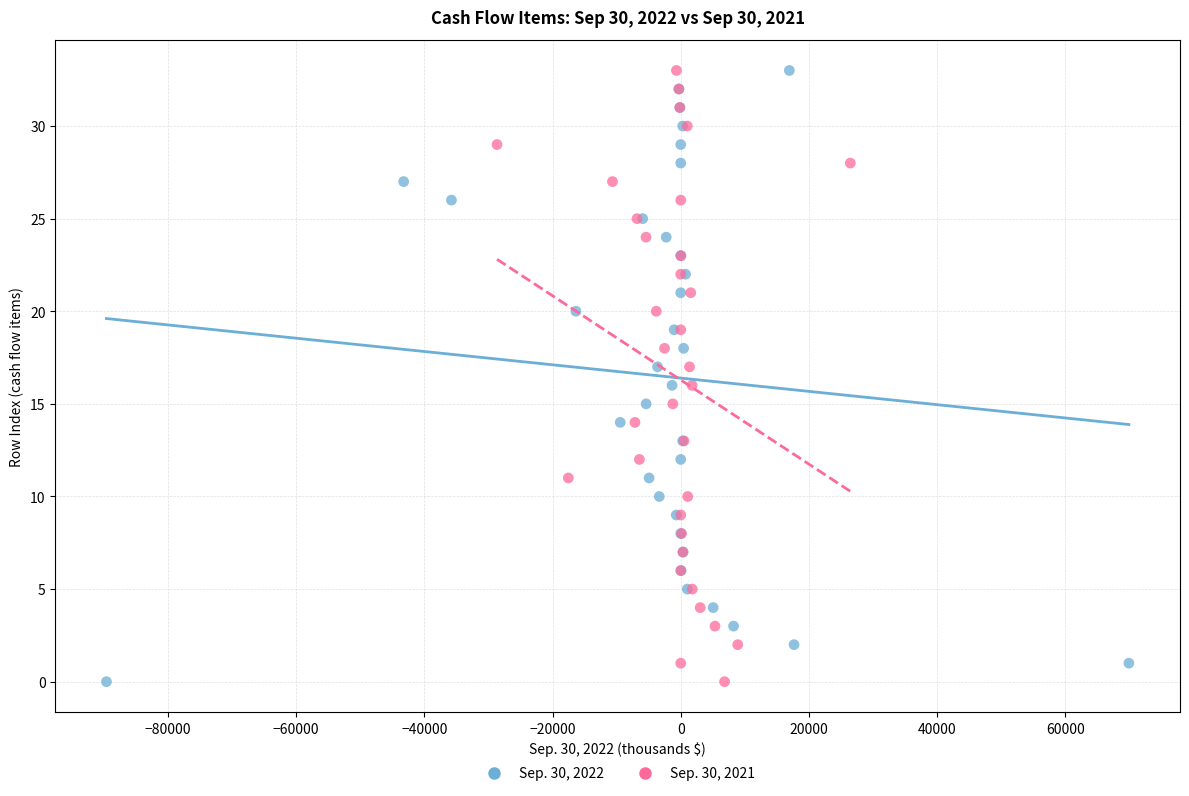

What are all the series names shown in the legend?

Sep. 30, 2022, Sep. 30, 2021